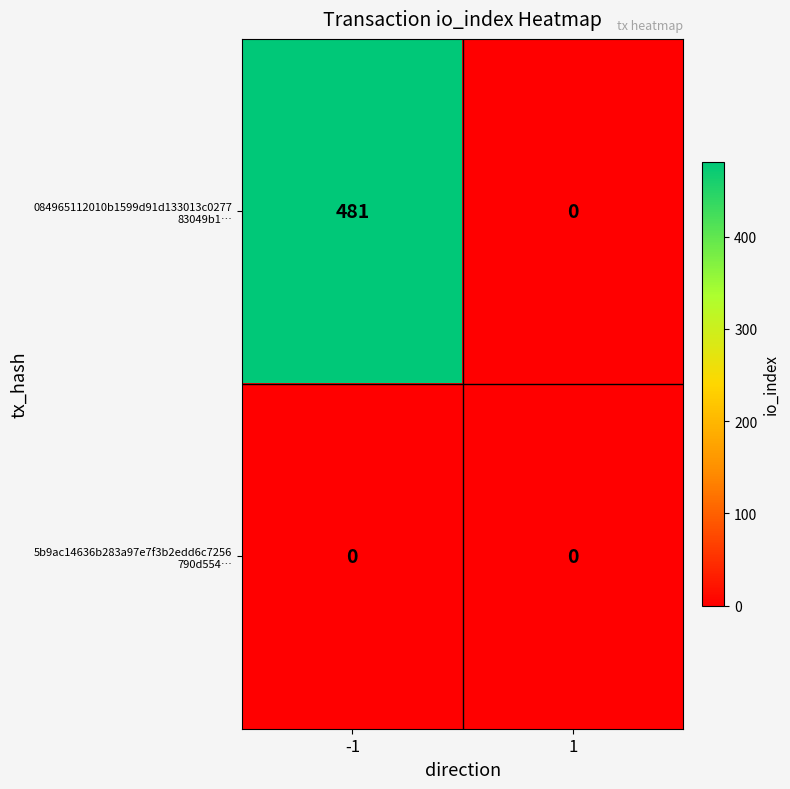

What is the total value across all series at -1?

481